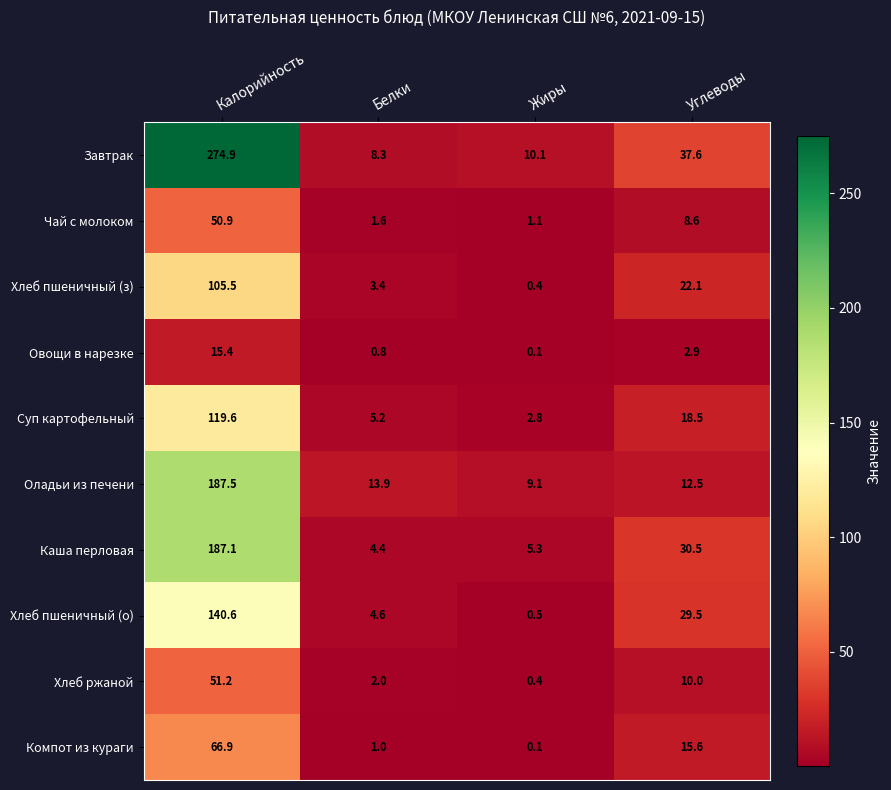

What is the average value of the Хлеб ржаной series?

15.9